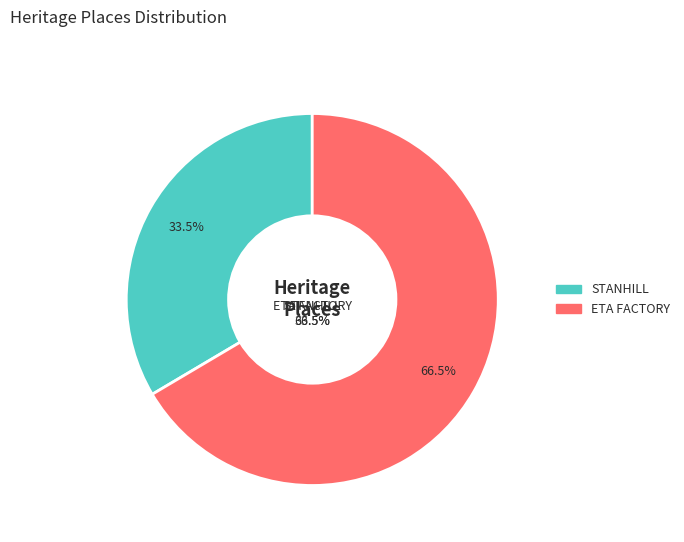

How many segments does this pie chart have?

2